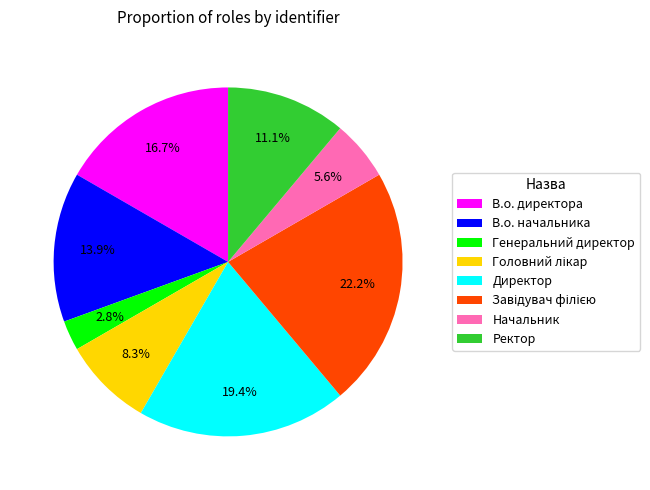

What portion of the pie excludes В.о. директора?

83.3%